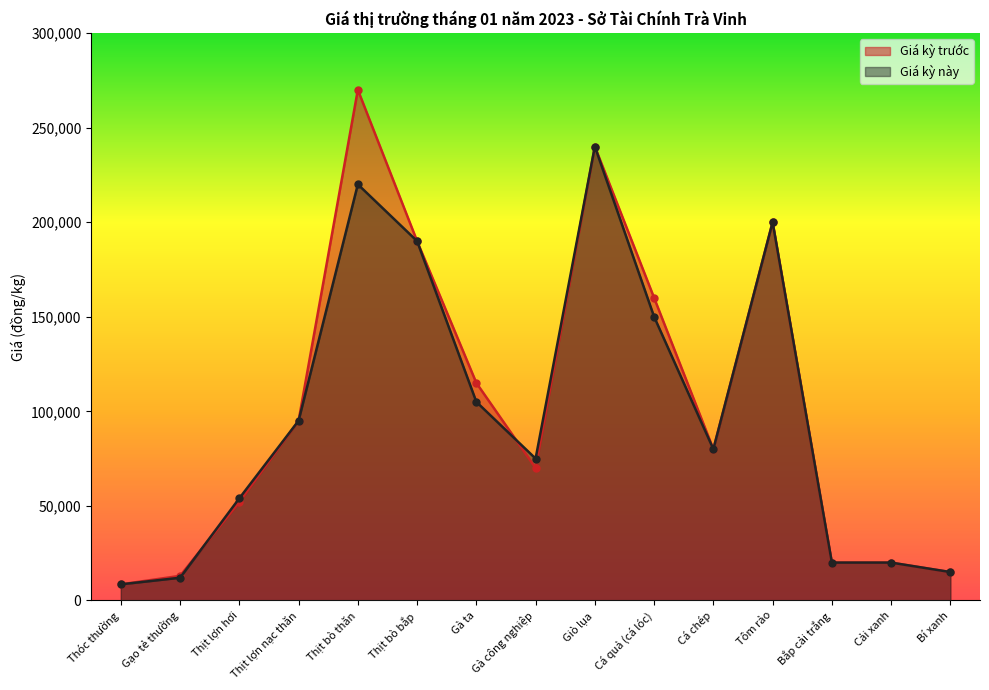

True or false: Giá kỳ trước has a value of 37794 at Cá chép.

False